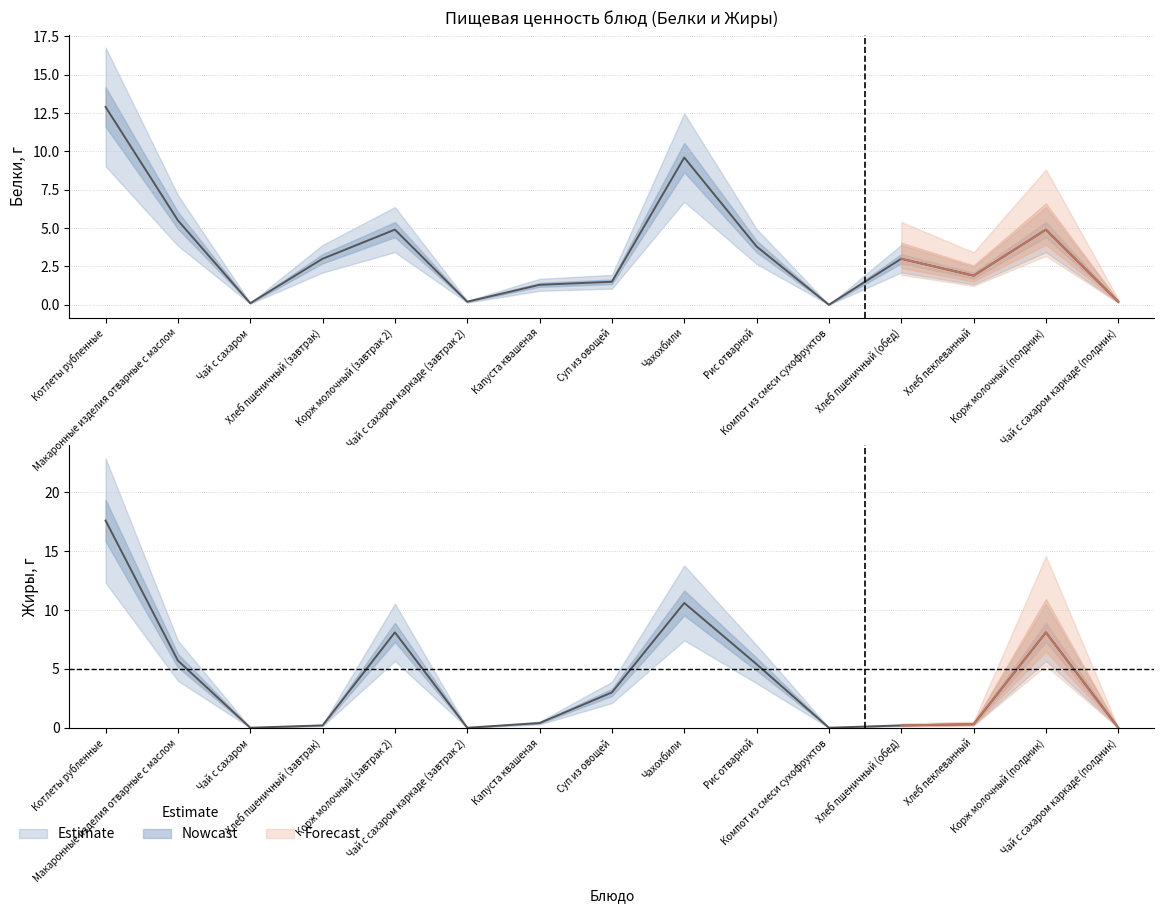

How many points are lower than both their immediate neighbors (excluding endpoints)?

4